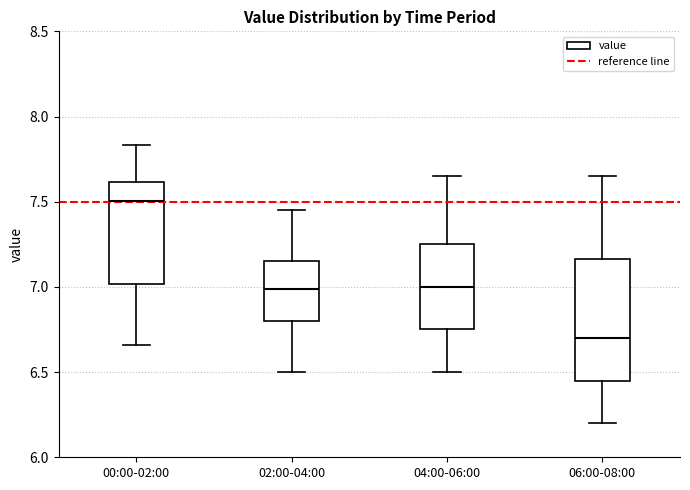

Where does the median line of the box for 04:00-06:00 sit on the y-axis? The values are not printed on the chart, so give them approximately, as read against the axis.

7.00